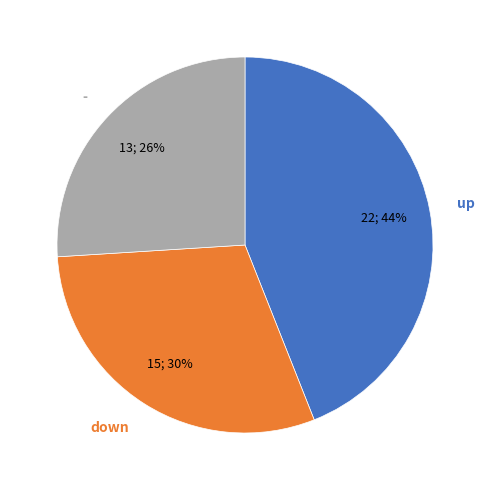

To the nearest percent, what is the average slice percentage?

33%